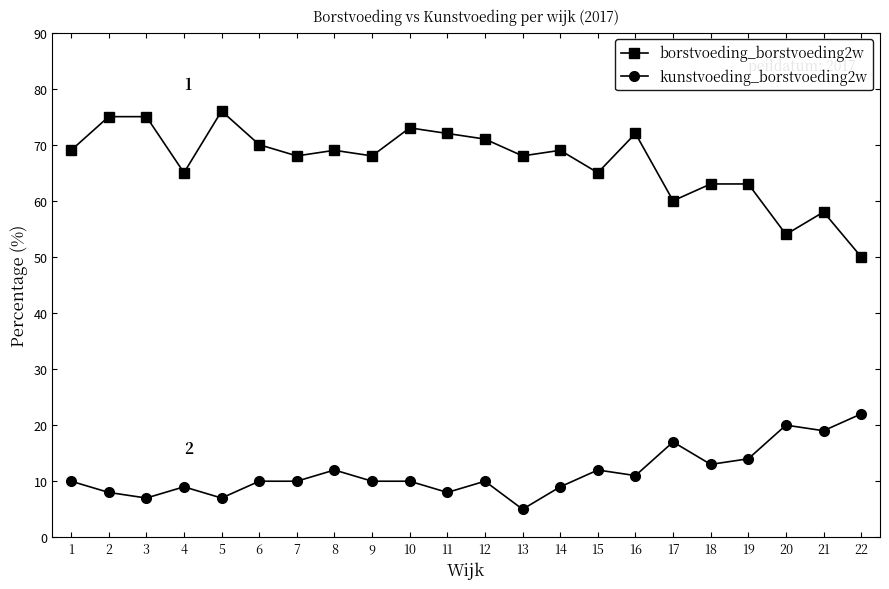

True or false: kunstvoeding_borstvoeding2w and borstvoeding_borstvoeding2w intersect in this chart.

False